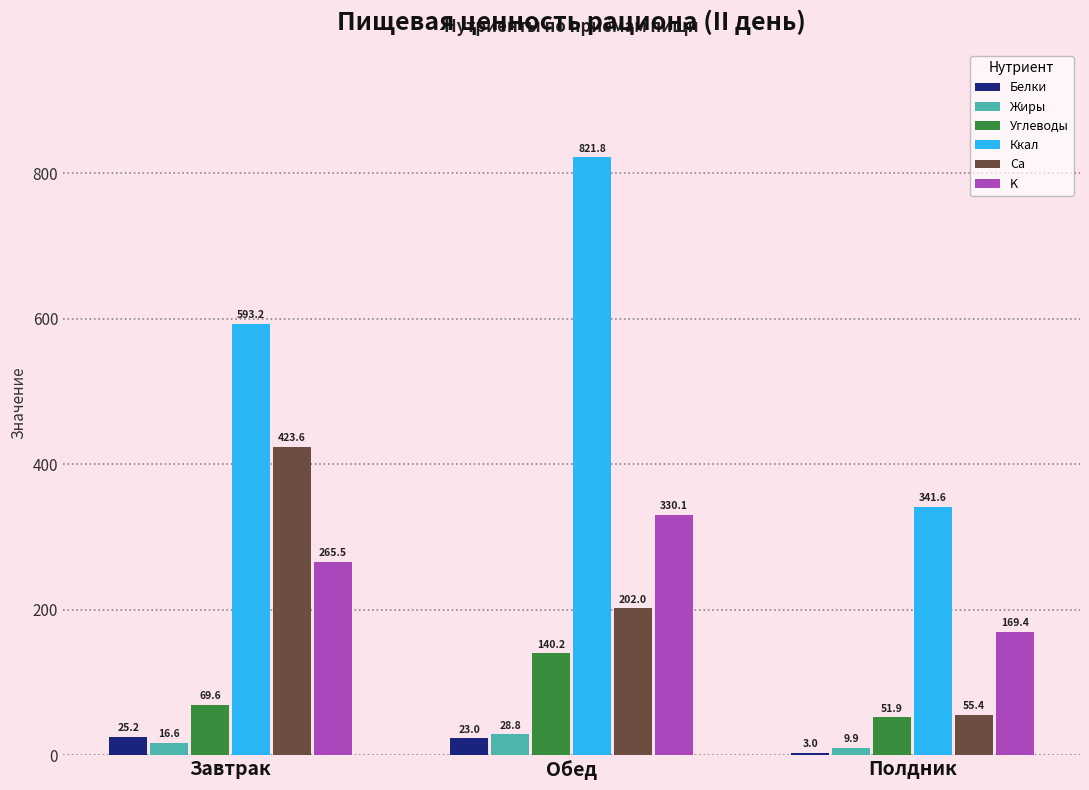

What is the label of the 2nd bar from the left?

Обед